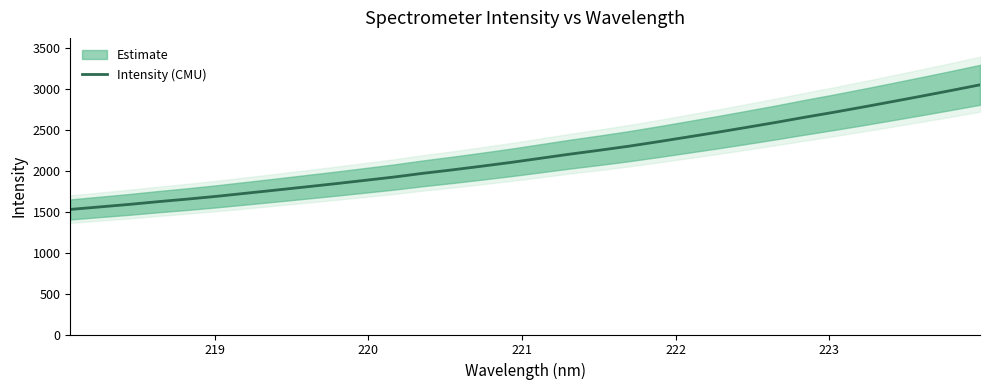

How many data points are less than 2152?

16